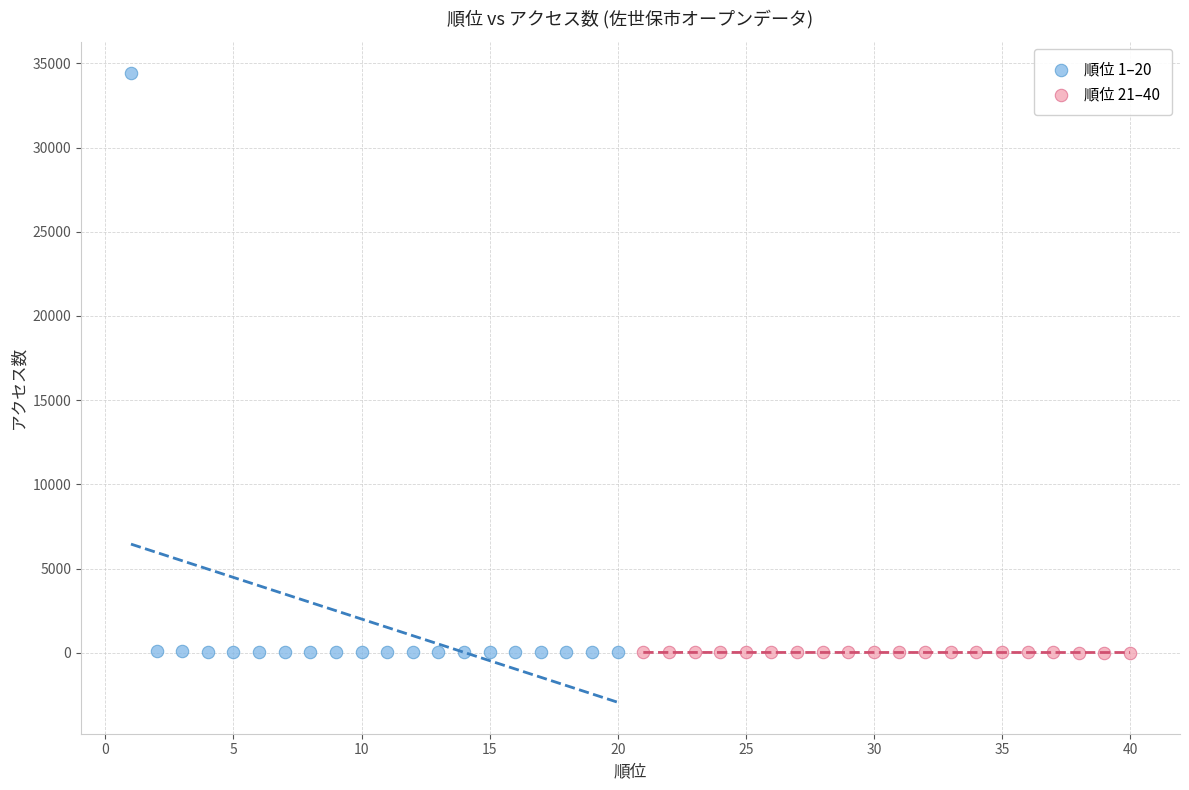

Which series contains the highest Y value?

順位 1–20